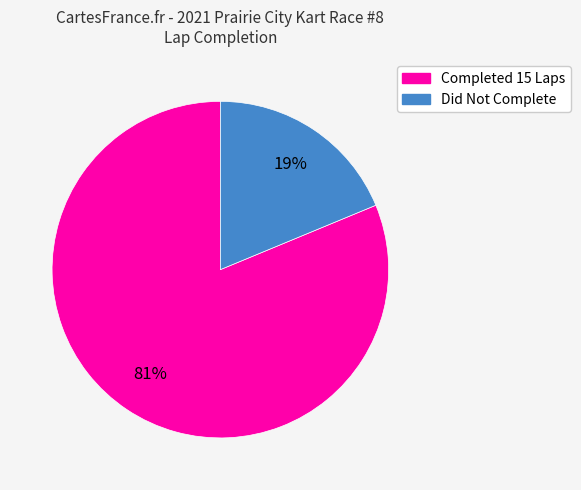

To the nearest percent, what is the average slice percentage?

50%